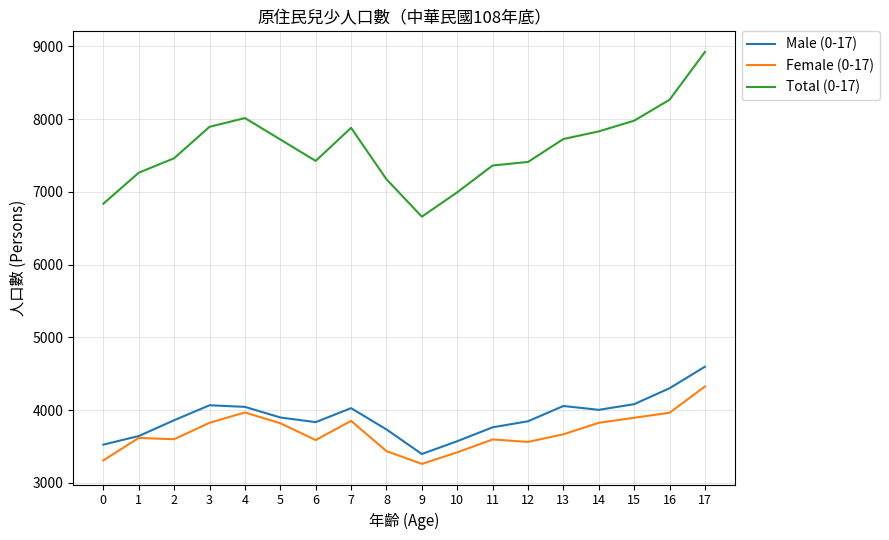

List the series in order of their peak value, lowest first.

Female (0-17), Male (0-17), Total (0-17)